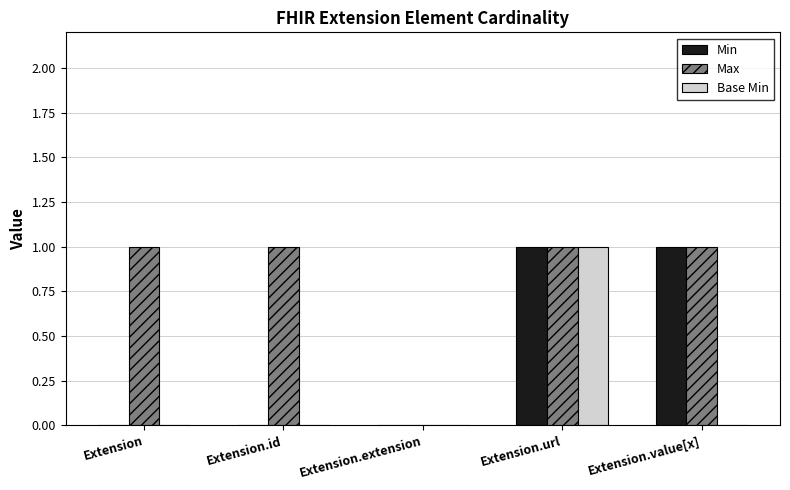

The Min series shows 0 at Extension.value[x]. True or false?

False